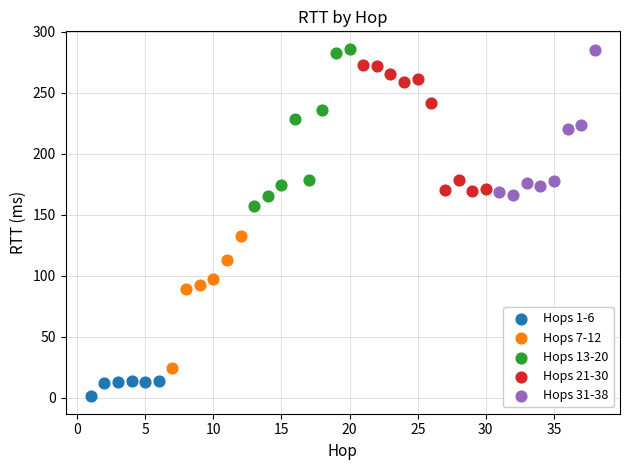

Which series reaches the minimum Y coordinate?

Hops 1-6